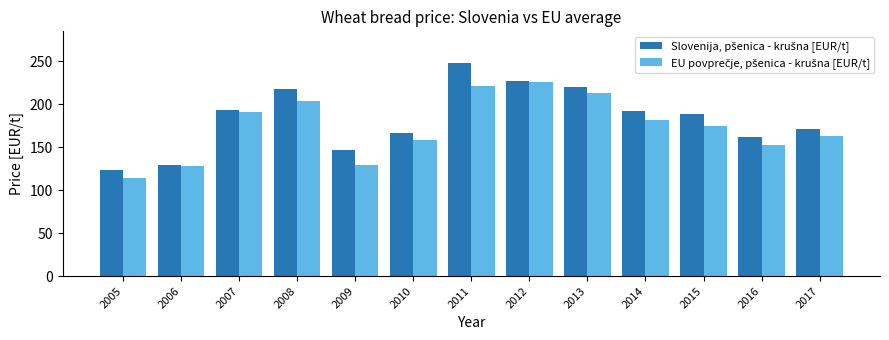

Does the chart contain any negative values?

No